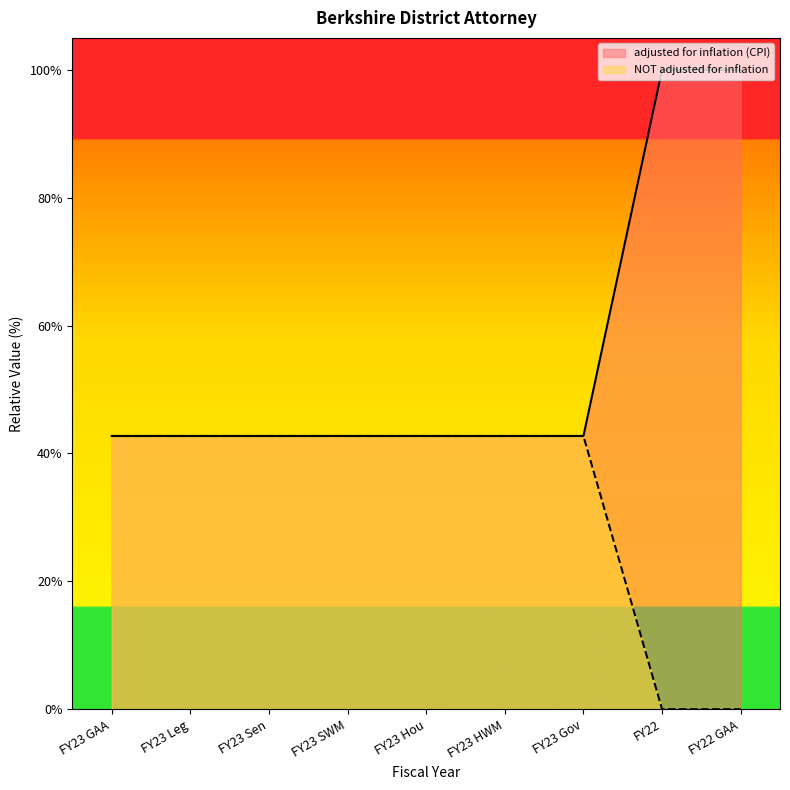

Read the NOT adjusted for inflation value at FY23 Leg.

42.7